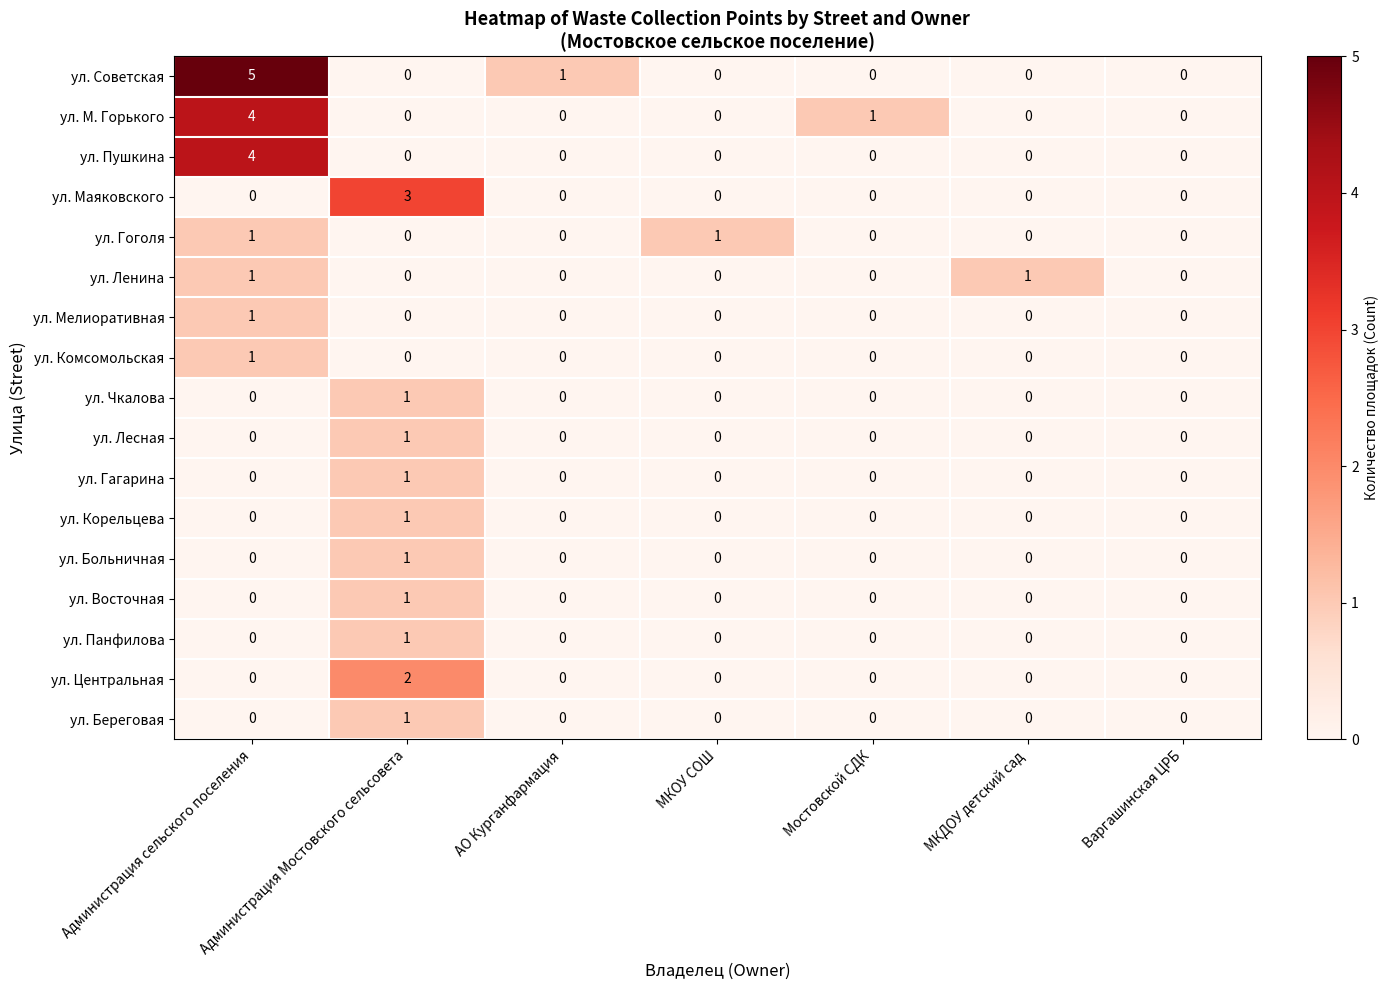

True or false: ул. Лесная has a value of 0 at АО Курганфармация.

True